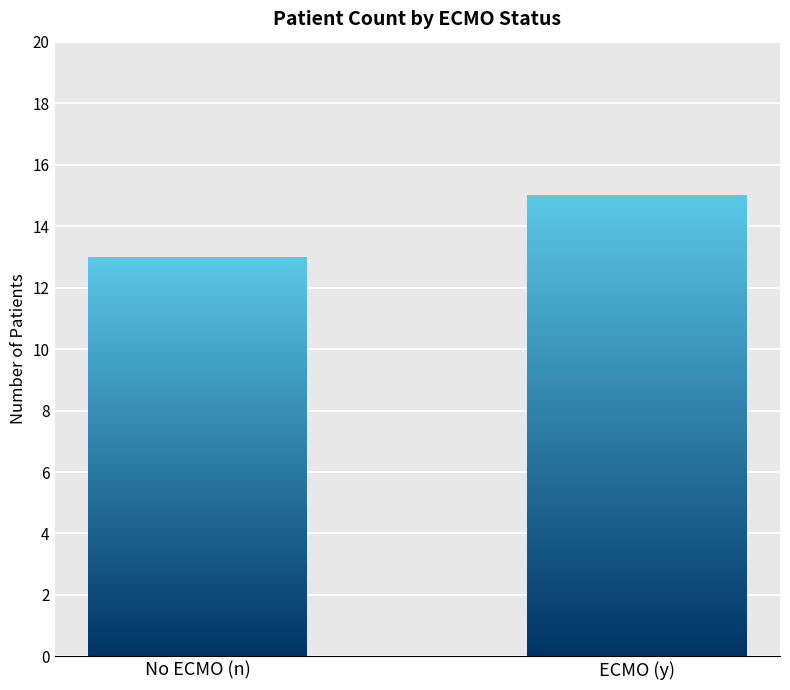

Which category has the lowest value across all series?

No ECMO (n)